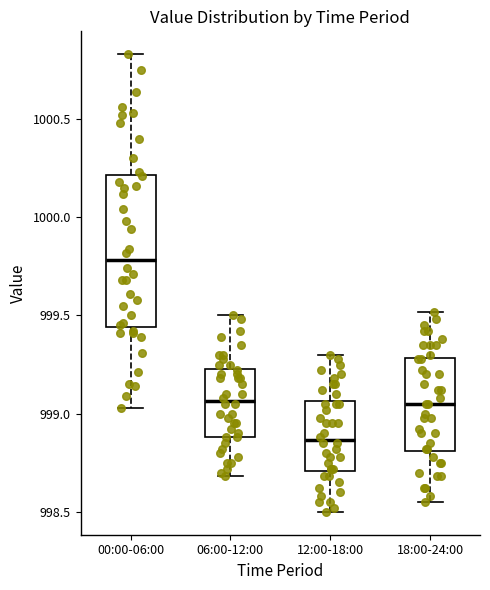

Reading left to right, transcribe this box plot: for each box, give where its median line is, the range the box spans, and where its two whiskers end, as read against the y-axis. The values are not printed on the chart, so give them approximately, as read against the axis.

00:00-06:00: median 999.80, box 999.45 to 1000.20, whiskers 999.05 to 1000.85
06:00-12:00: median 999.05, box 998.90 to 999.25, whiskers 998.70 to 999.50
12:00-18:00: median 998.85, box 998.70 to 999.05, whiskers 998.50 to 999.30
18:00-24:00: median 999.05, box 998.80 to 999.30, whiskers 998.55 to 999.50